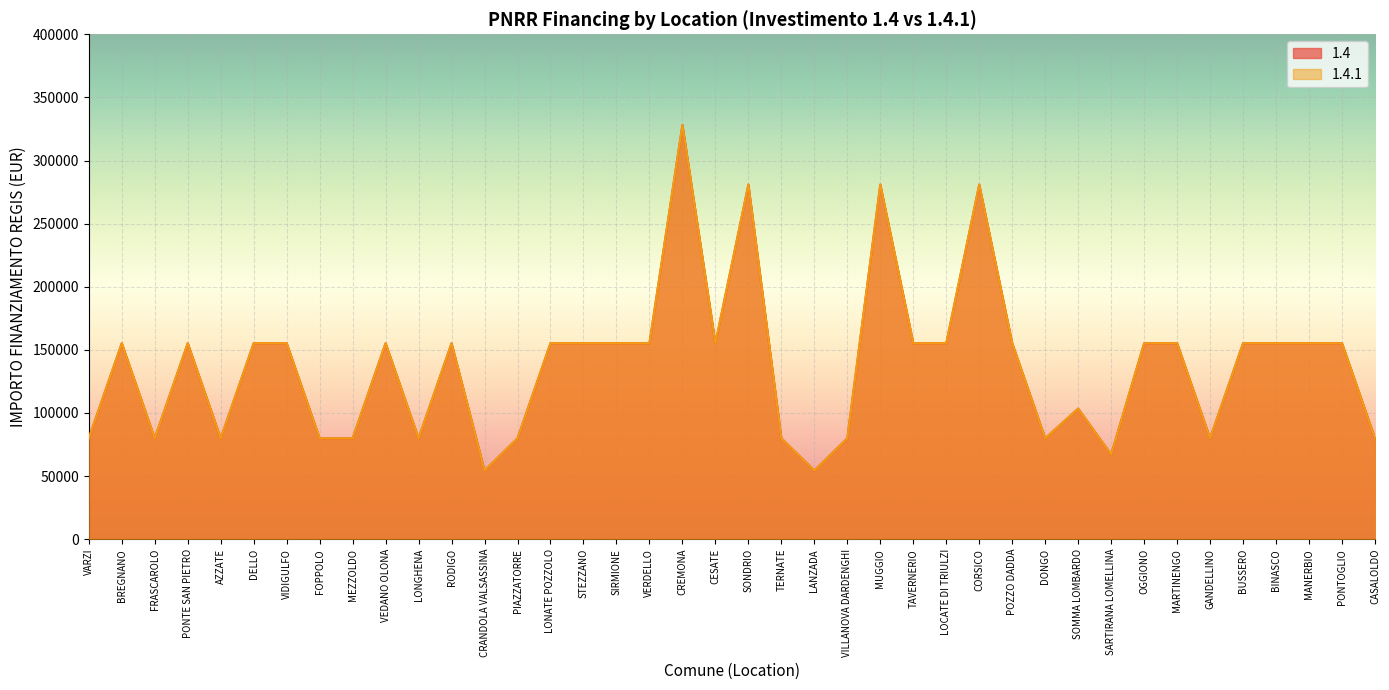

What is the sum of all 1.4.1 values?

5514135